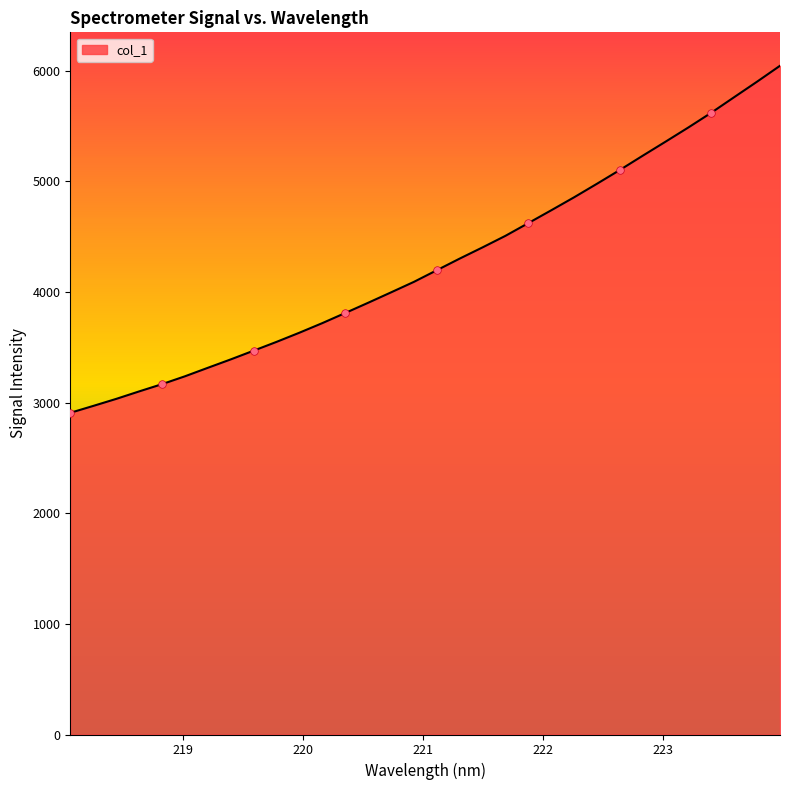

What is the difference between the maximum and minimum values?

3136.4